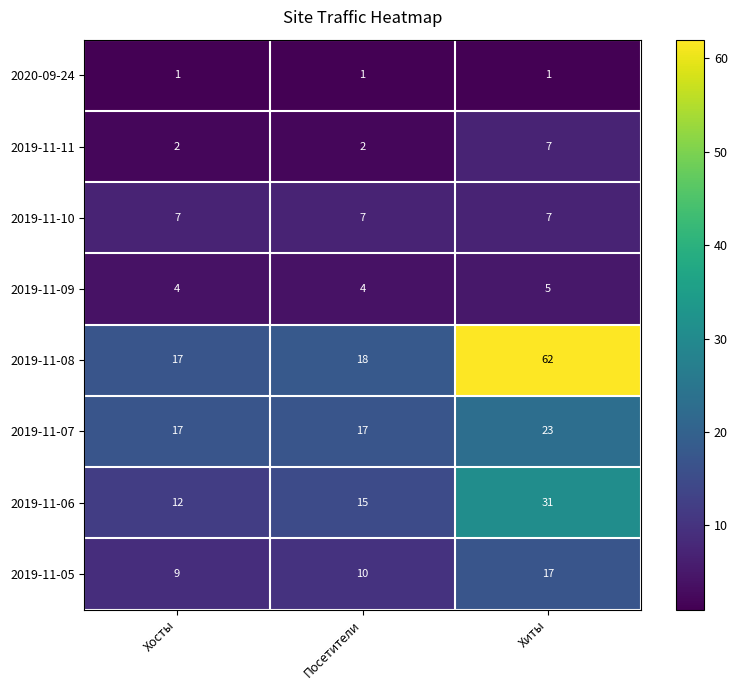

The 2019-11-07 series shows 10 at Хосты. True or false?

False